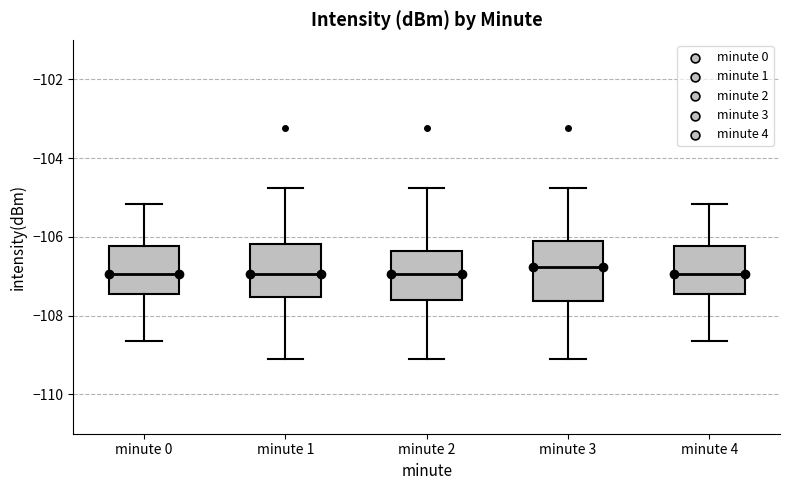

Reading left to right, transcribe this box plot: for each box, give where its median line is, the range the box spans, and where its two whiskers end, as read against the y-axis. The values are not printed on the chart, so give them approximately, as read against the axis.

minute 0: median -107.0, box -107.4 to -106.2, whiskers -108.6 to -105.2
minute 1: median -107.0, box -107.6 to -106.2, whiskers -109.0 to -104.8
minute 2: median -107.0, box -107.6 to -106.4, whiskers -109.0 to -104.8
minute 3: median -106.8, box -107.6 to -106.2, whiskers -109.0 to -104.8
minute 4: median -107.0, box -107.4 to -106.2, whiskers -108.6 to -105.2